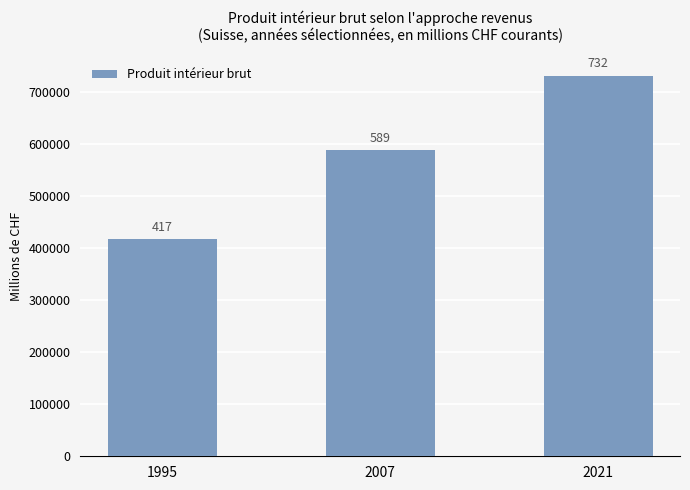

What is the average value?

579325.1